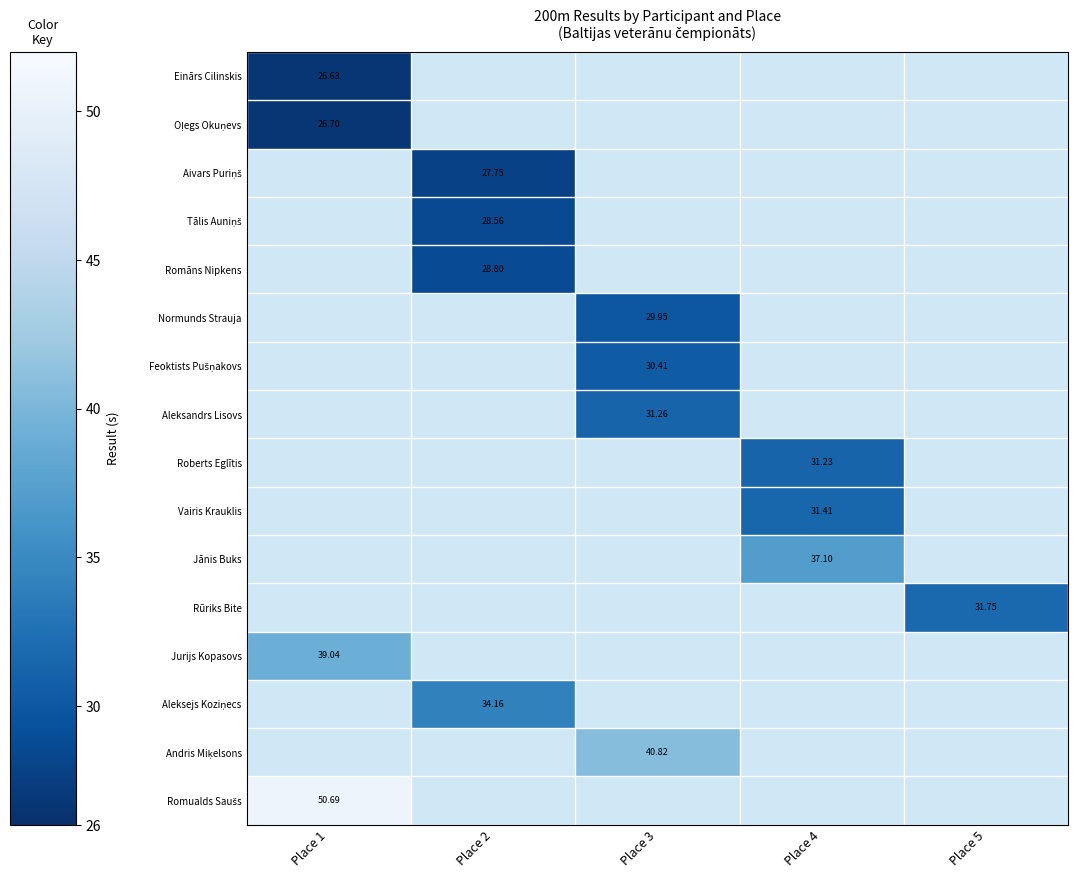

How many distinct data groups are displayed?

16